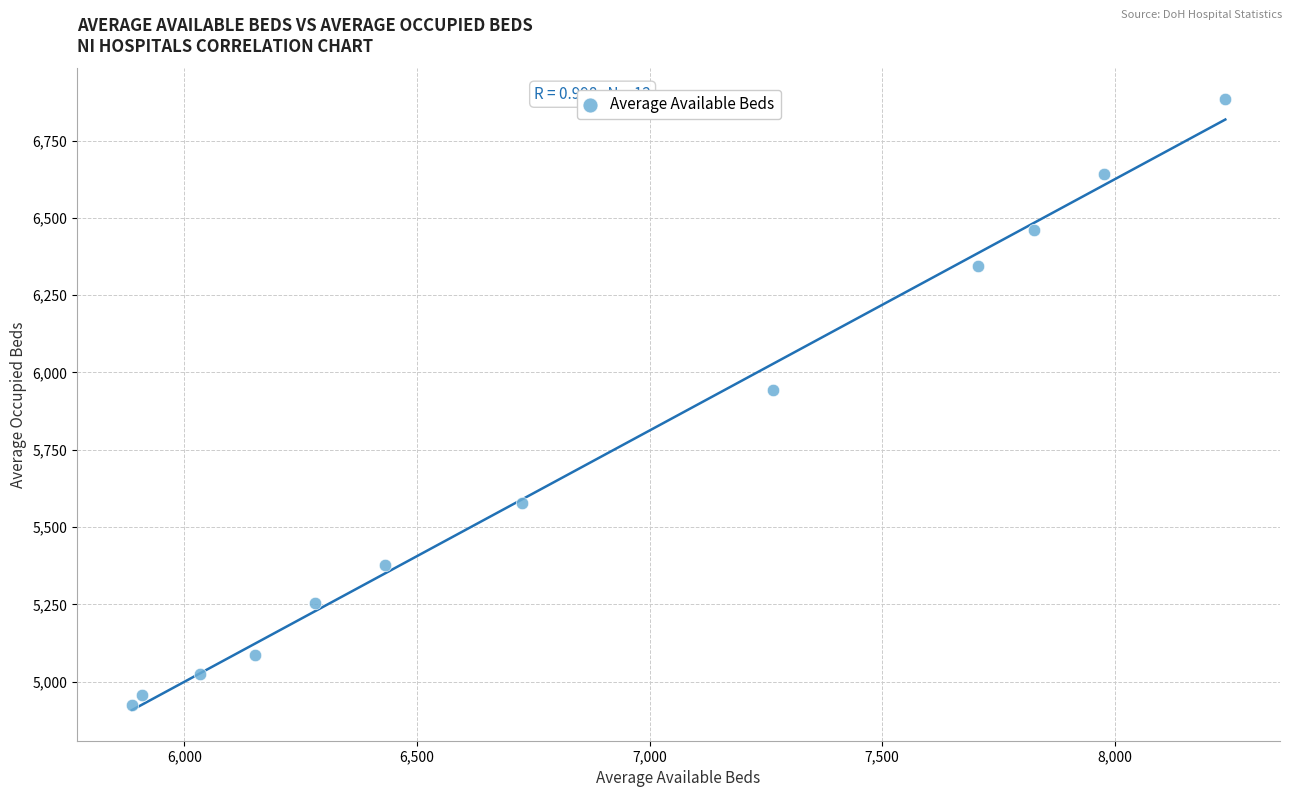

What Y value in the scatter plot is closest to 5904?

5942.0